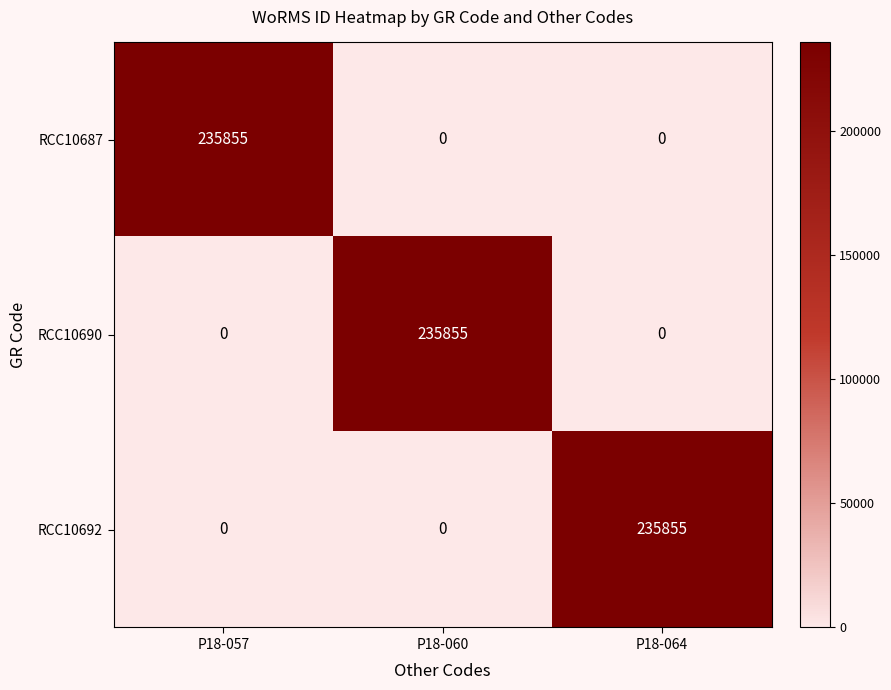

Is the value of RCC10687 at P18-057 greater than the value of RCC10690 at P18-057?

Yes